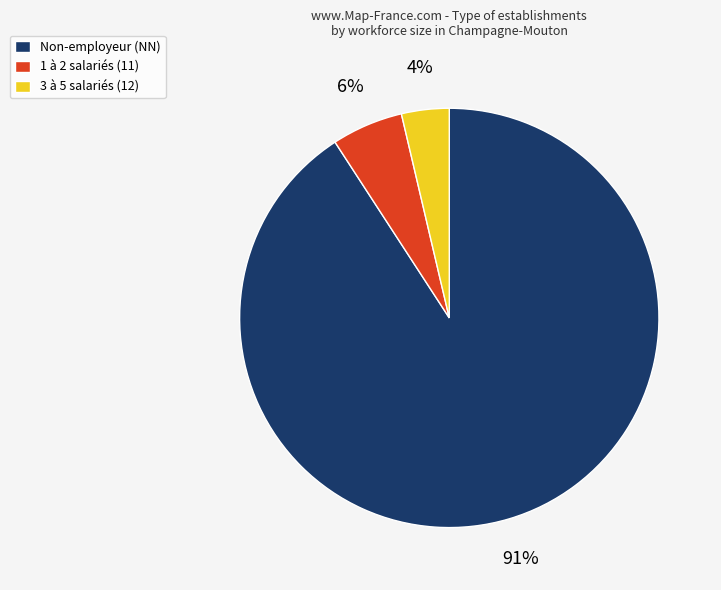

Which category accounts for the majority?

Non-employeur (NN)